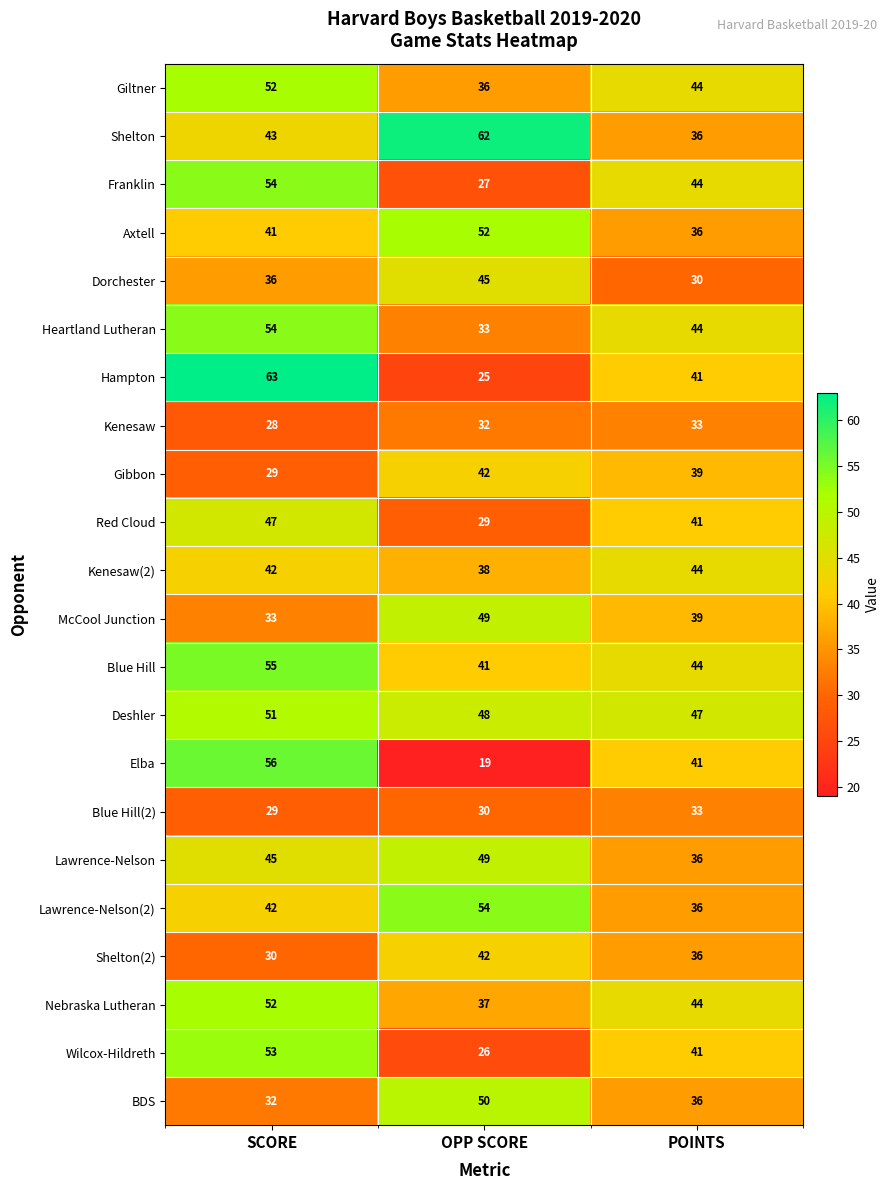

How many Lawrence-Nelson values are between 36 and 49?

3